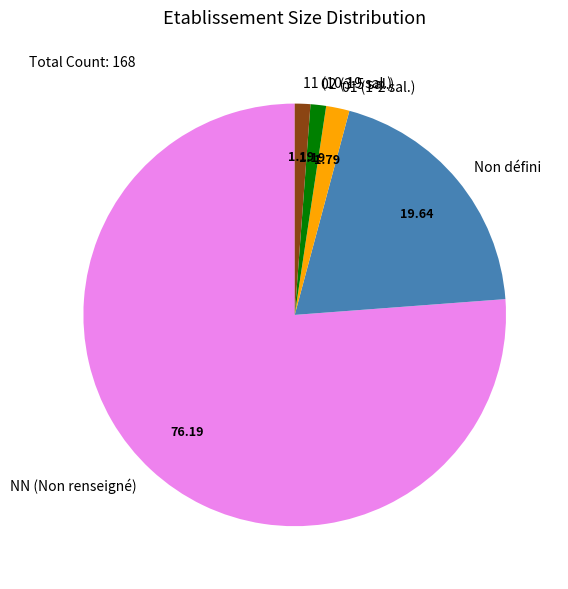

Is there any slice that represents more than half of the pie?

Yes